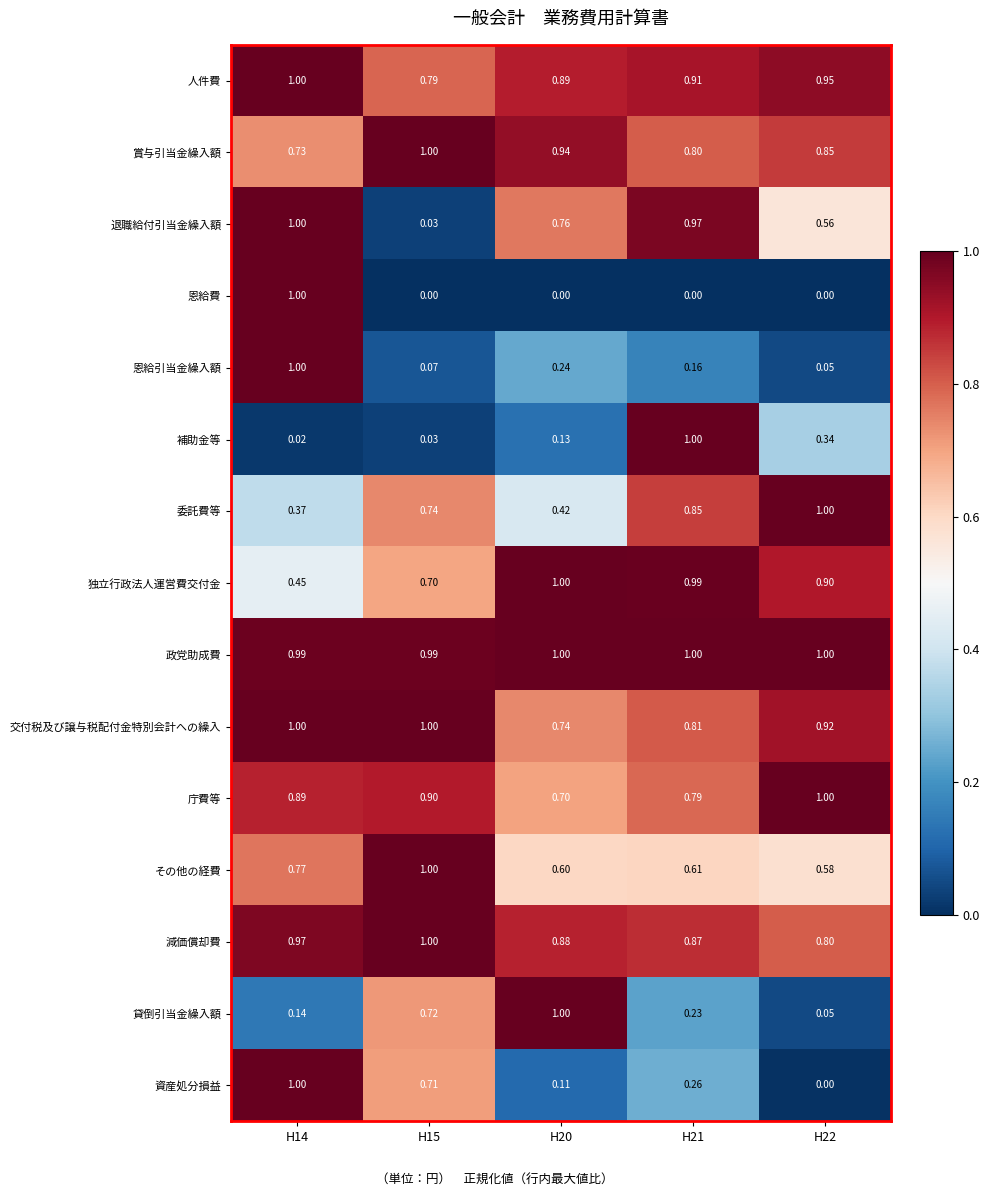

Which series changed the most between H14 and H21?

恩給費